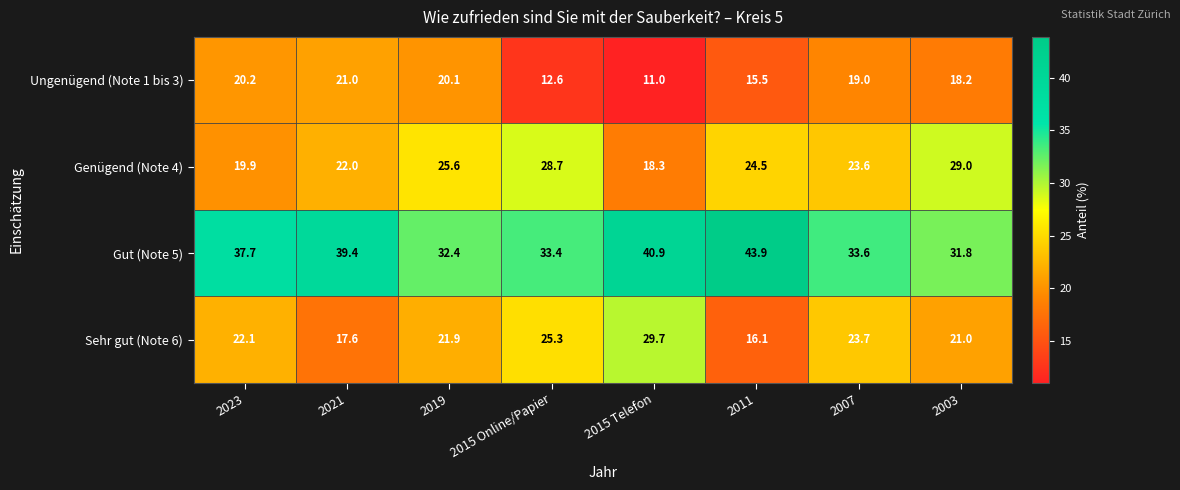

Rank the series at 2007 from highest to lowest value.

Gut (Note 5), Sehr gut (Note 6), Genügend (Note 4), Ungenügend (Note 1 bis 3)